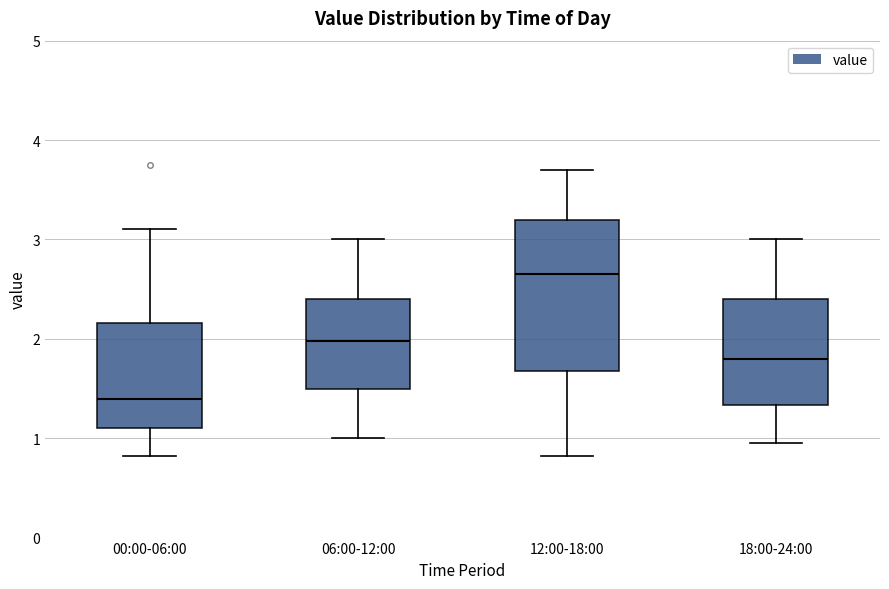

Reading left to right, read every box against the y-axis: the position of its median line, the range the box covers, and the ends of its whiskers. The values are not printed on the chart, so give them approximately, as read against the axis.

00:00-06:00: median 1.4, box 1.1 to 2.2, whiskers 0.8 to 3.1
06:00-12:00: median 2.0, box 1.5 to 2.4, whiskers 1.0 to 3.0
12:00-18:00: median 2.7, box 1.7 to 3.2, whiskers 0.8 to 3.7
18:00-24:00: median 1.8, box 1.3 to 2.4, whiskers 1.0 to 3.0